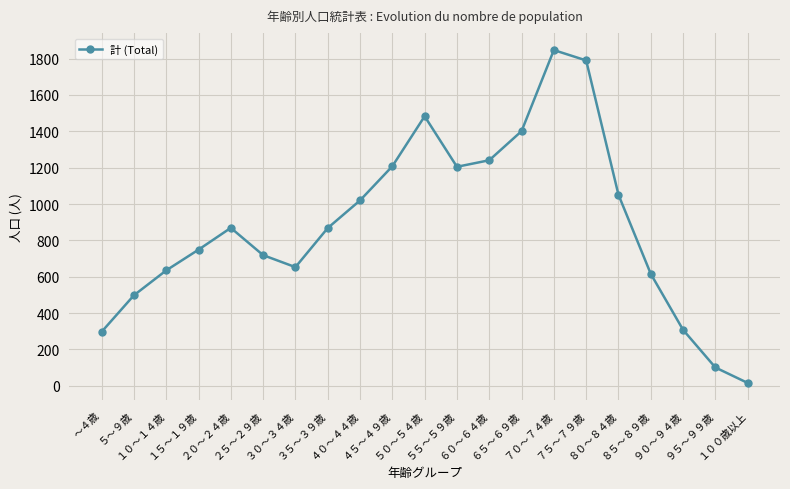

What is the sum of all values?

18575